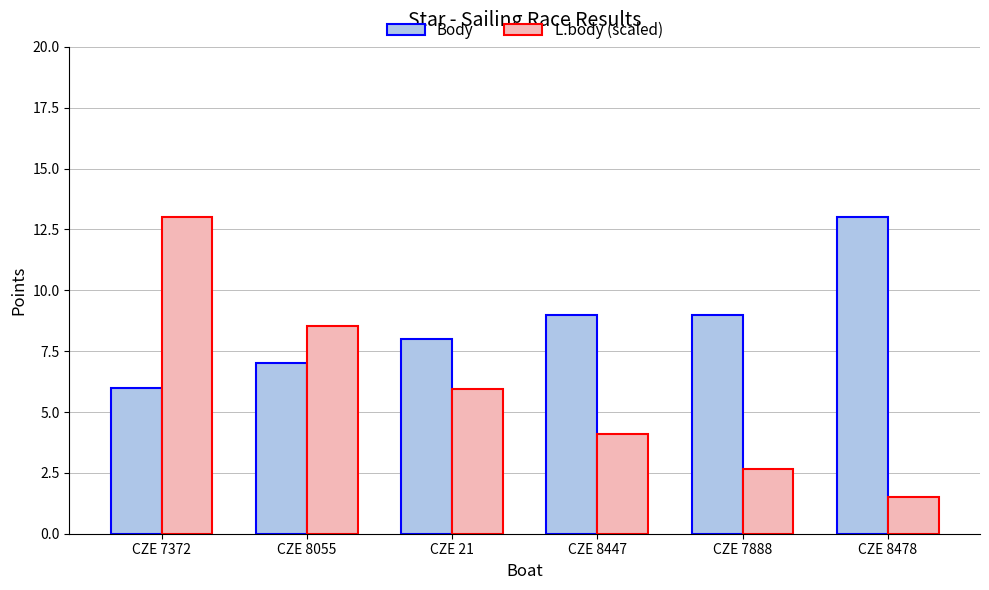

True or false: L.body (scaled) has a value of 17.4 at CZE 7372.

False